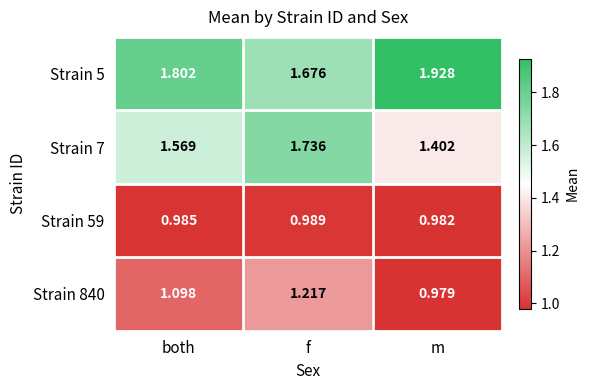

At which label does Strain 7 reach its minimum?

m